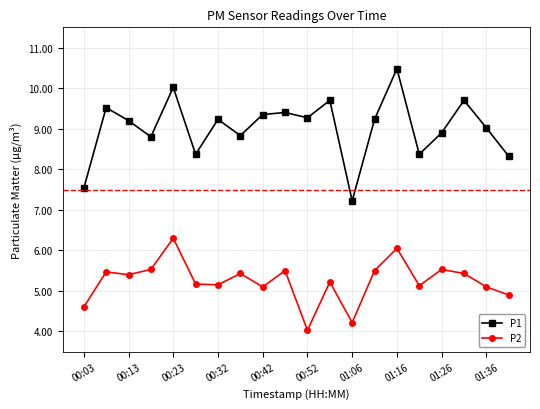

List the series in order of their peak value, highest first.

P1, P2